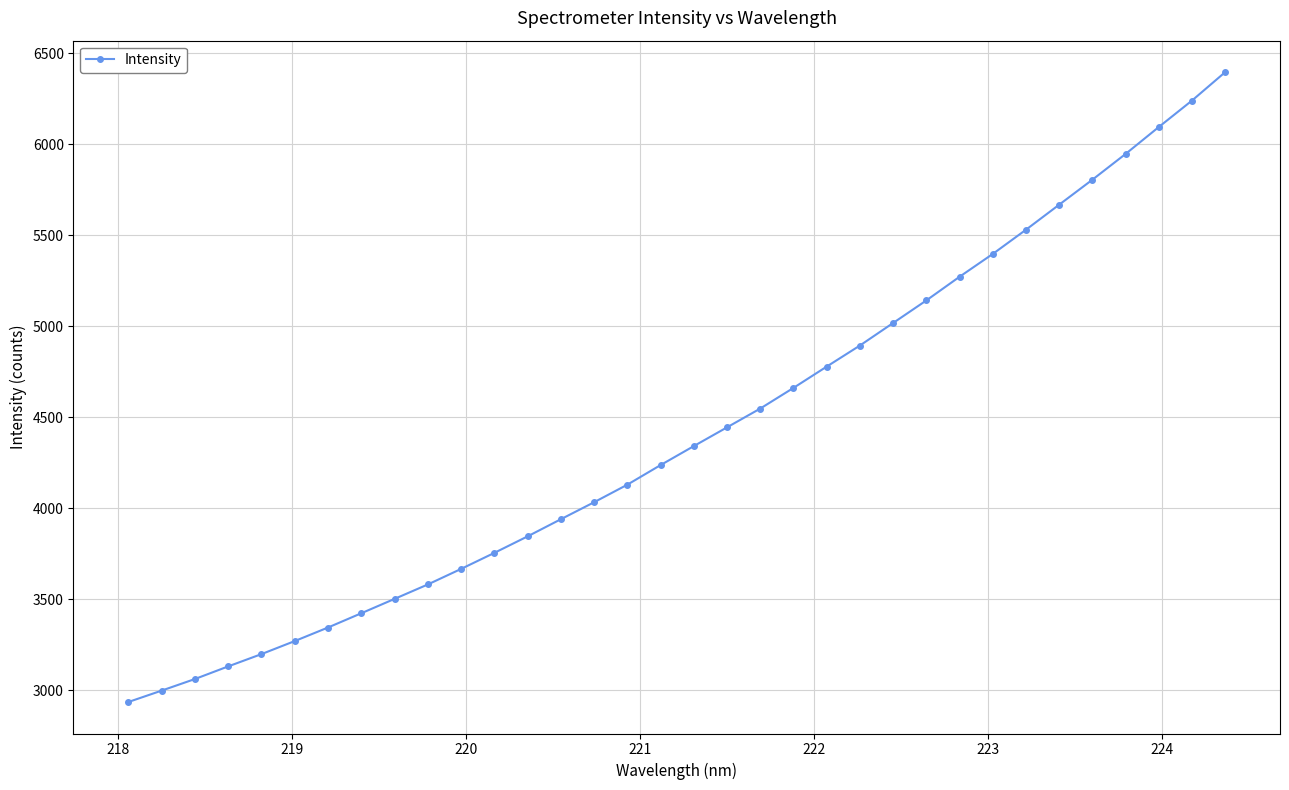

What is the maximum value shown in the chart?

6395.7